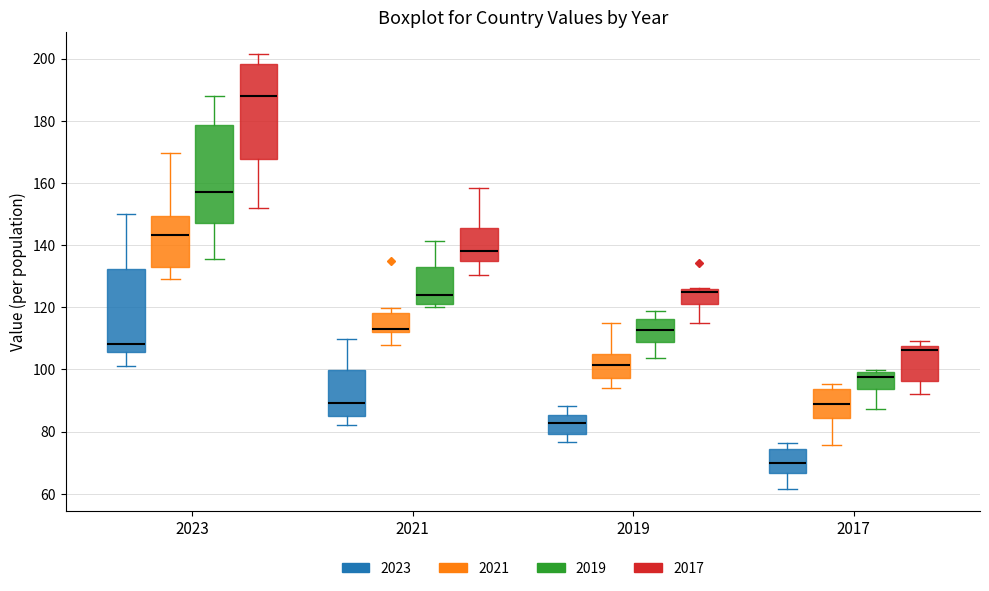

Which box's median line is the highest?

2023 (2017)